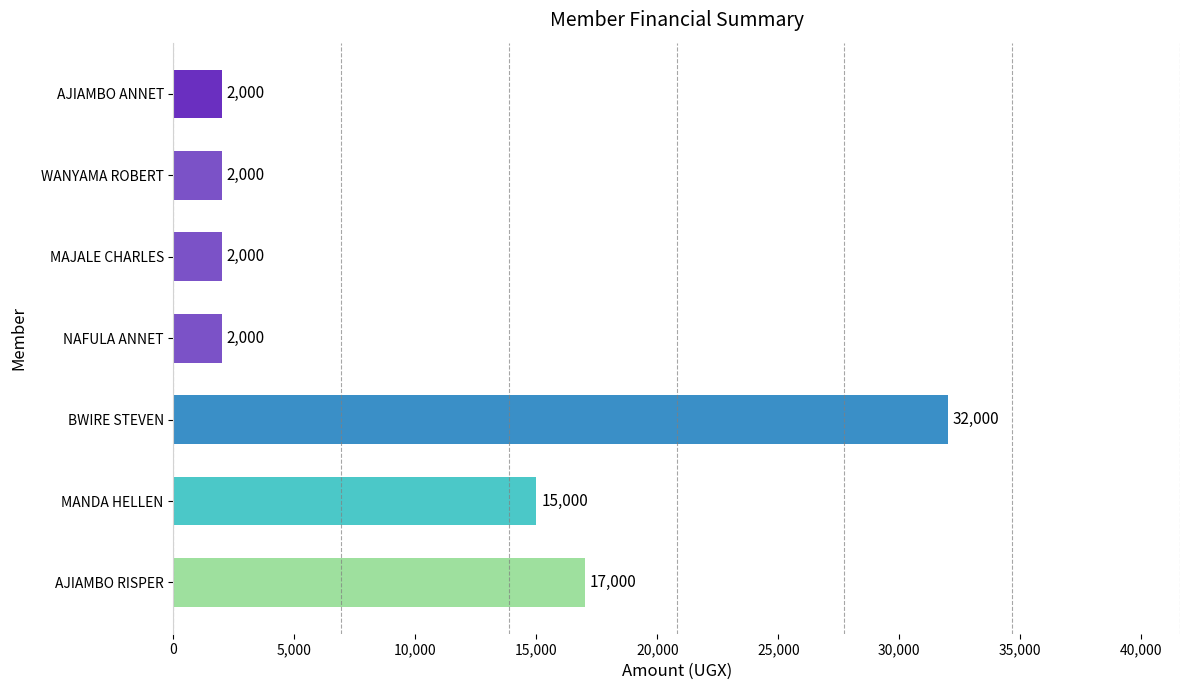

Is it true that the value at MAJALE CHARLES is 2000?

True